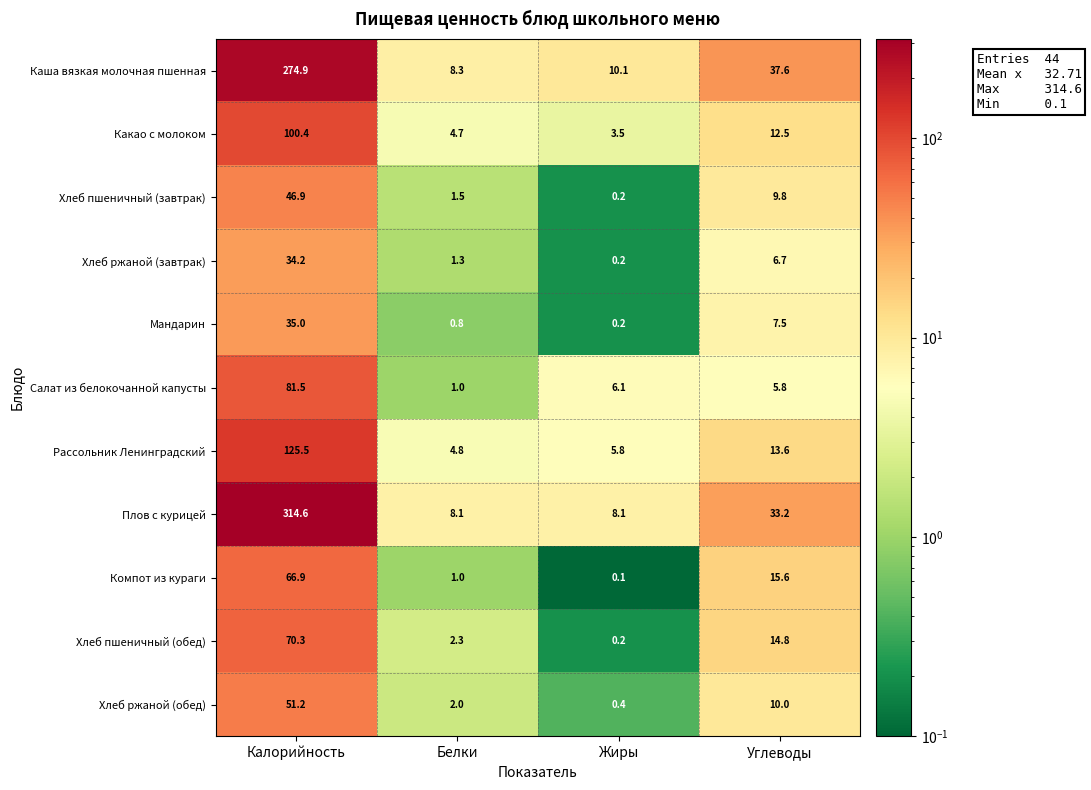

The value of Хлеб пшеничный (завтрак) at Жиры is 0.2. True or false?

True